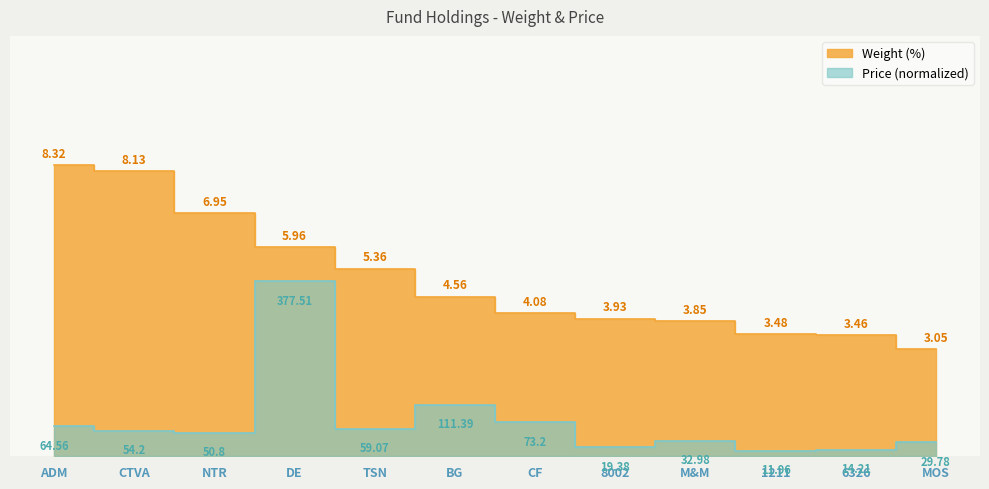

At which label is Weight (%) closest to 5?

TSN